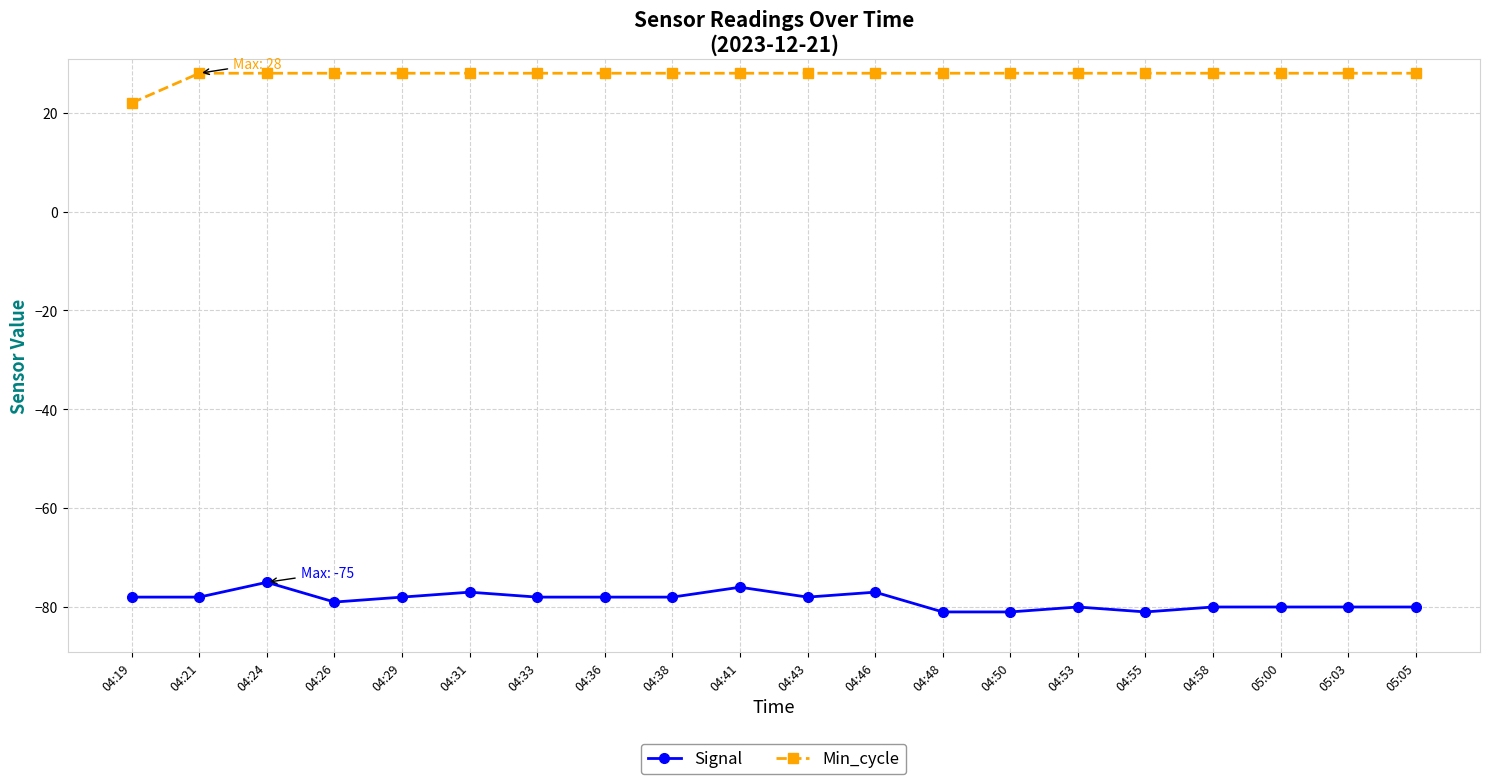

What is the spread (max minus min) of values at 04:55?

109